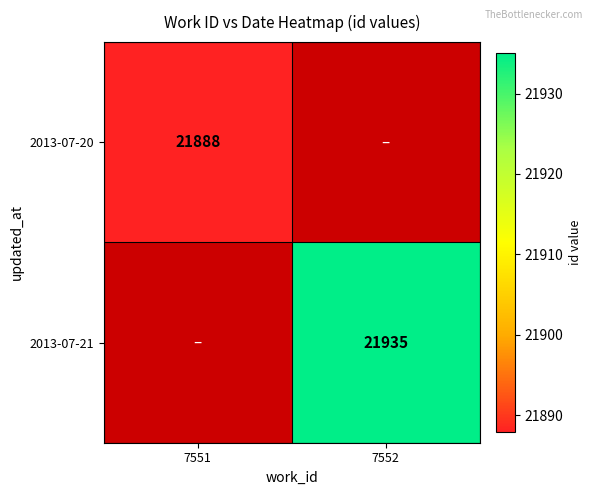

The 2013-07-20 series shows 21888 at 7551. True or false?

True